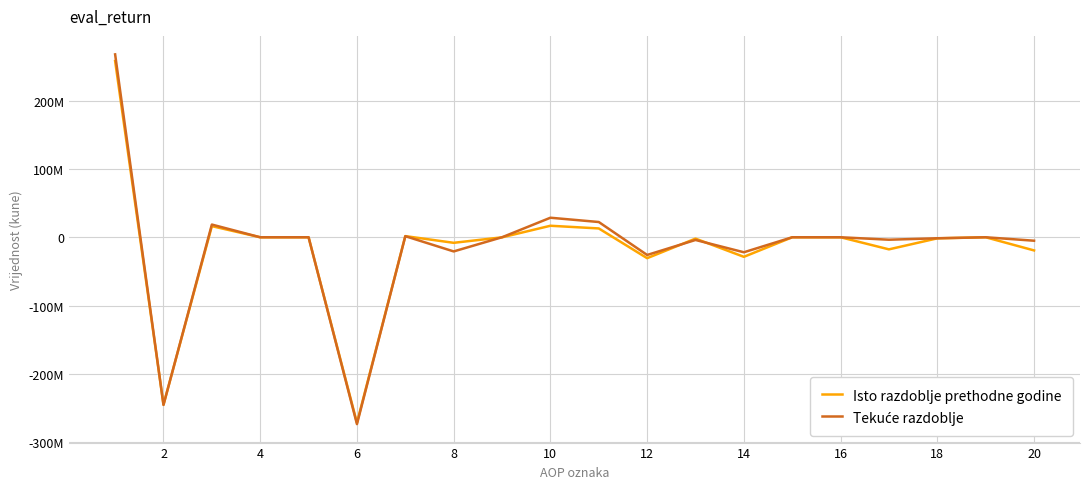

Reading left to right, list all the values displayed in this chart.

Isto razdoblje prethodne godine: 257798901	-244886050	16265990	-567	0	-271450251	1684288	-8119415	-103996	16837901	12912851	-30600178	-1990353	-28609825	0	0	-17687327	-1562949	0	-19250276
Tekuće razdoblje: 267533063	-245225099	18592968	0	0	-273298324	1585242	-20712343	30388	28576970	22307964	-25901335	-3958708	-21942627	0	0	-3593371	-1462734	0	-5056105